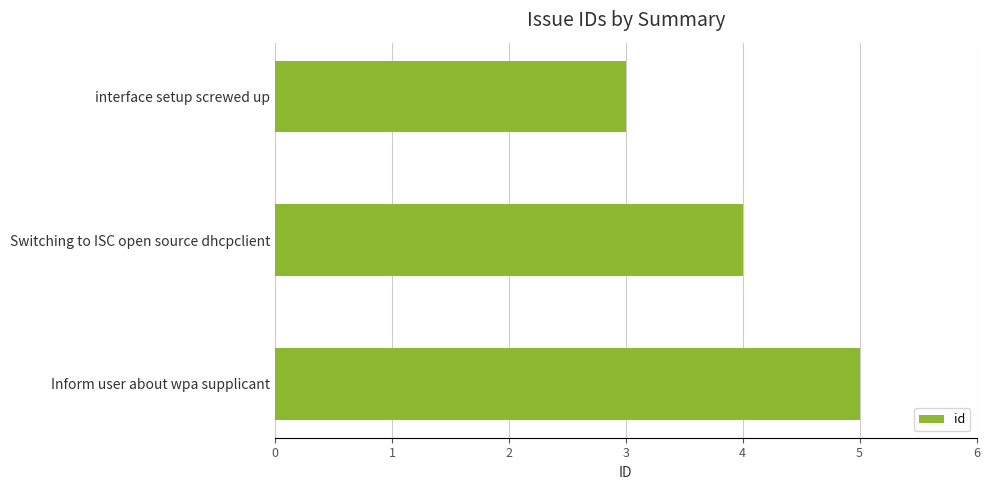

Count the number of data series in this chart.

1